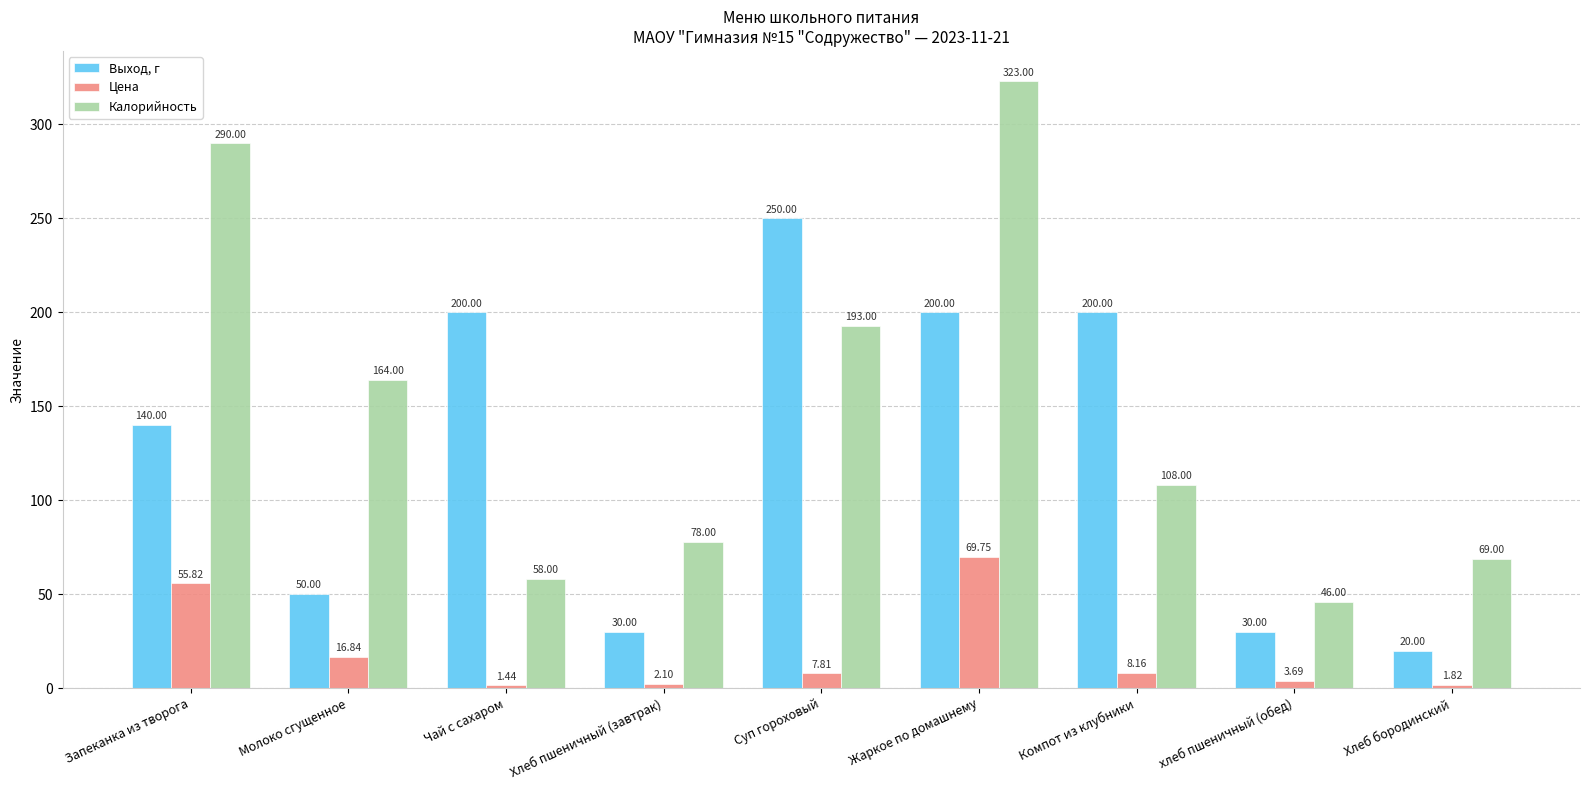

At which category is the sum across all series the highest?

Жаркое по домашнему